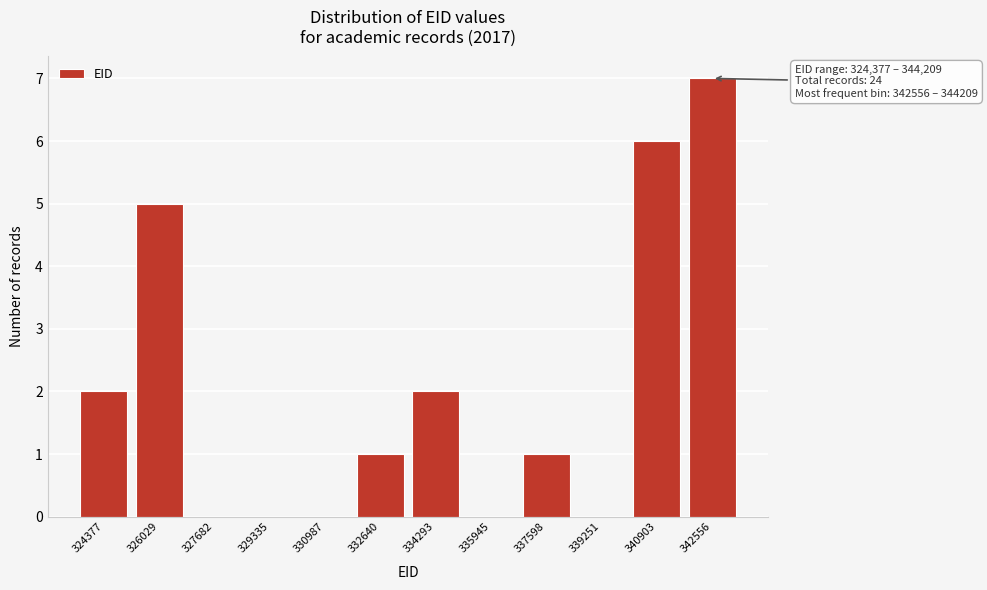

Reading left to right, transcribe all the data shown in this chart.

324377=2	326029=5	327682=0	329335=0	330987=0	332640=1	334293=2	335945=0	337598=1	339251=0	340903=6	342556=7